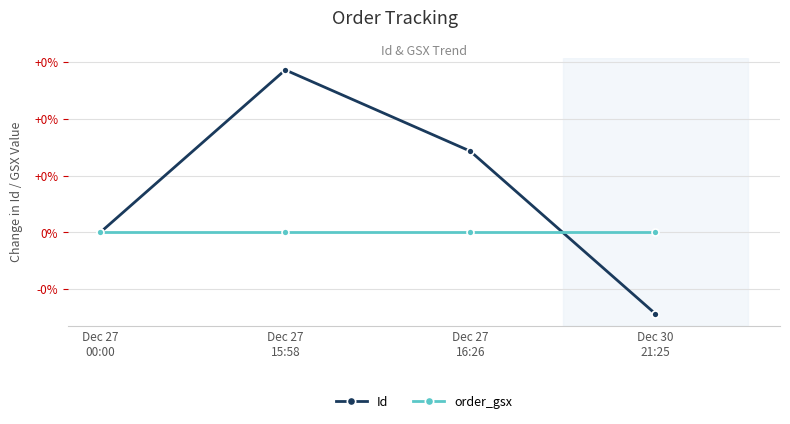

Does the chart have visible grid lines?

Yes